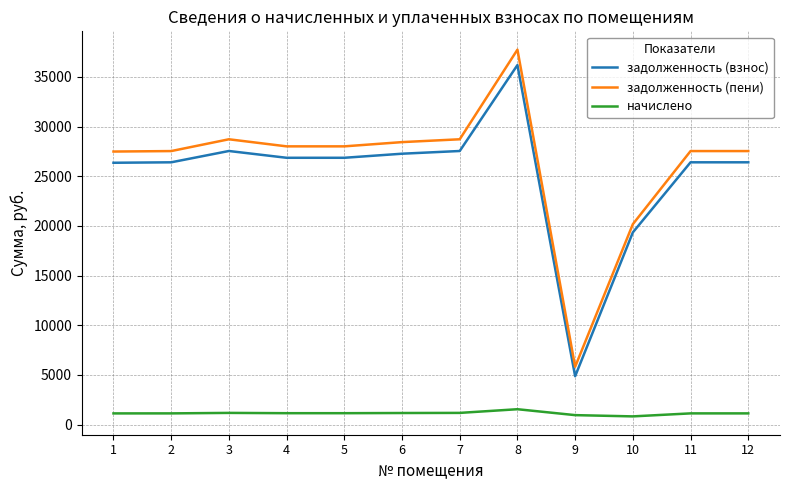

What is the difference between the highest and lowest values at 11?

26406.2